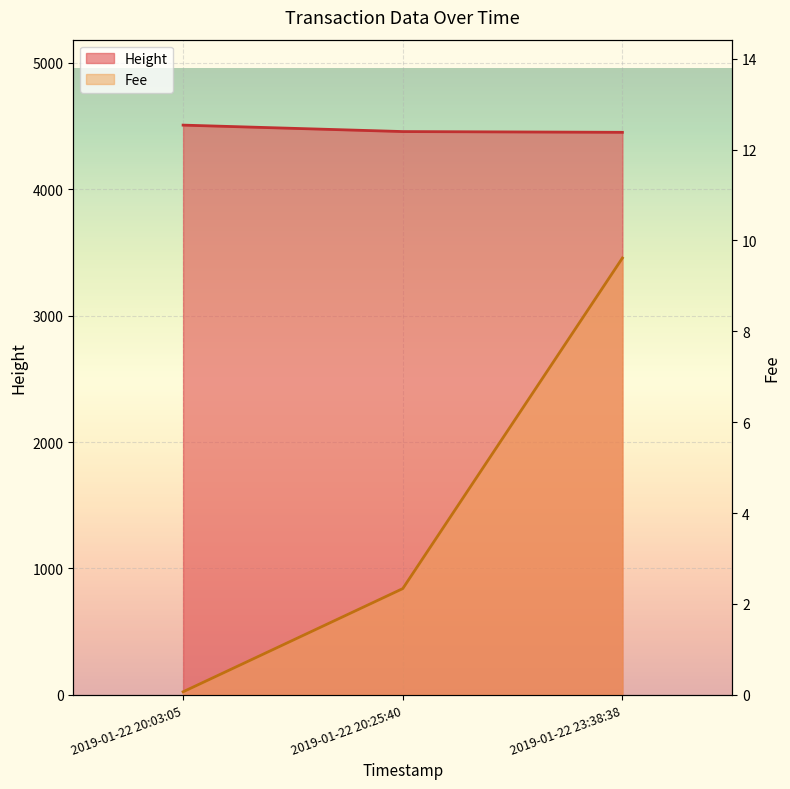

Rank the categories by Height value from lowest to highest.

2019-01-22 23:38:38, 2019-01-22 20:25:40, 2019-01-22 20:03:05